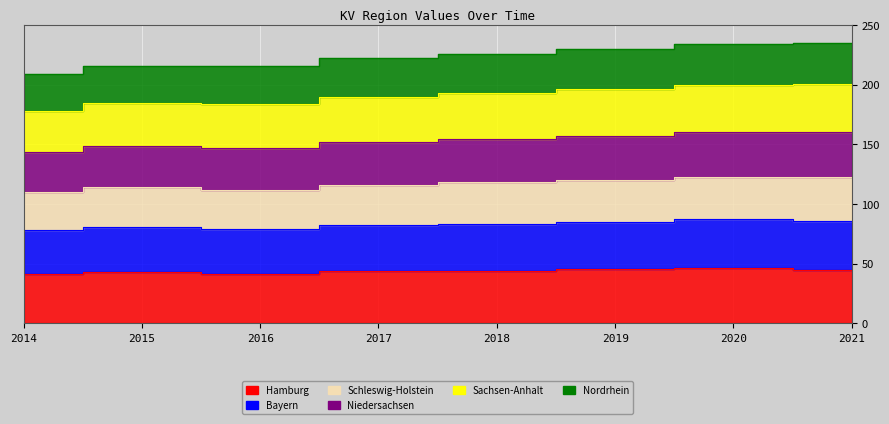

Does the chart display data point markers on the line(s)?

No